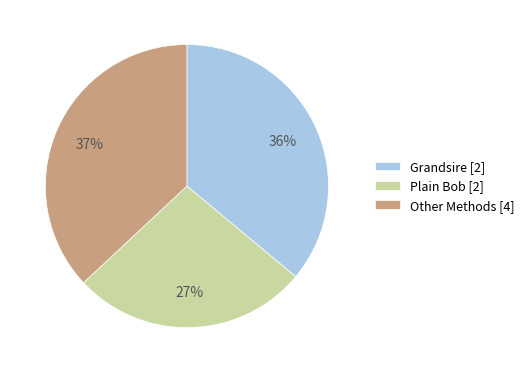

Combined, do Other Methods [4] and Plain Bob [2] account for over 50%?

Yes